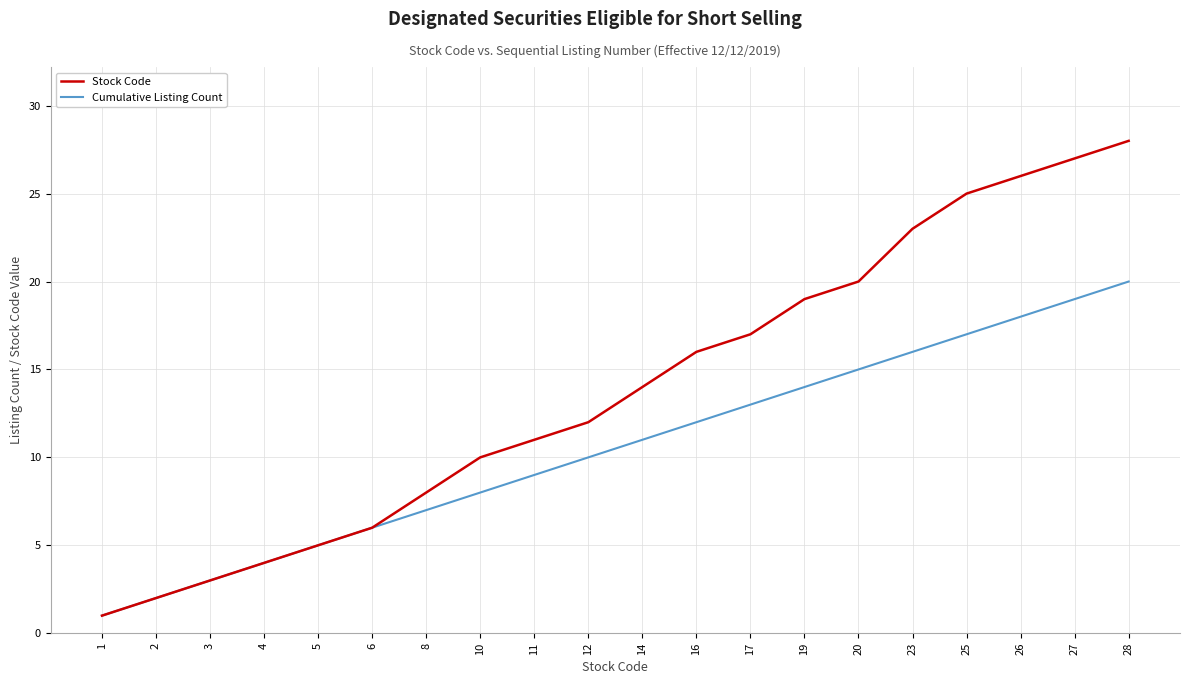

How many categories are shown in the chart?

20